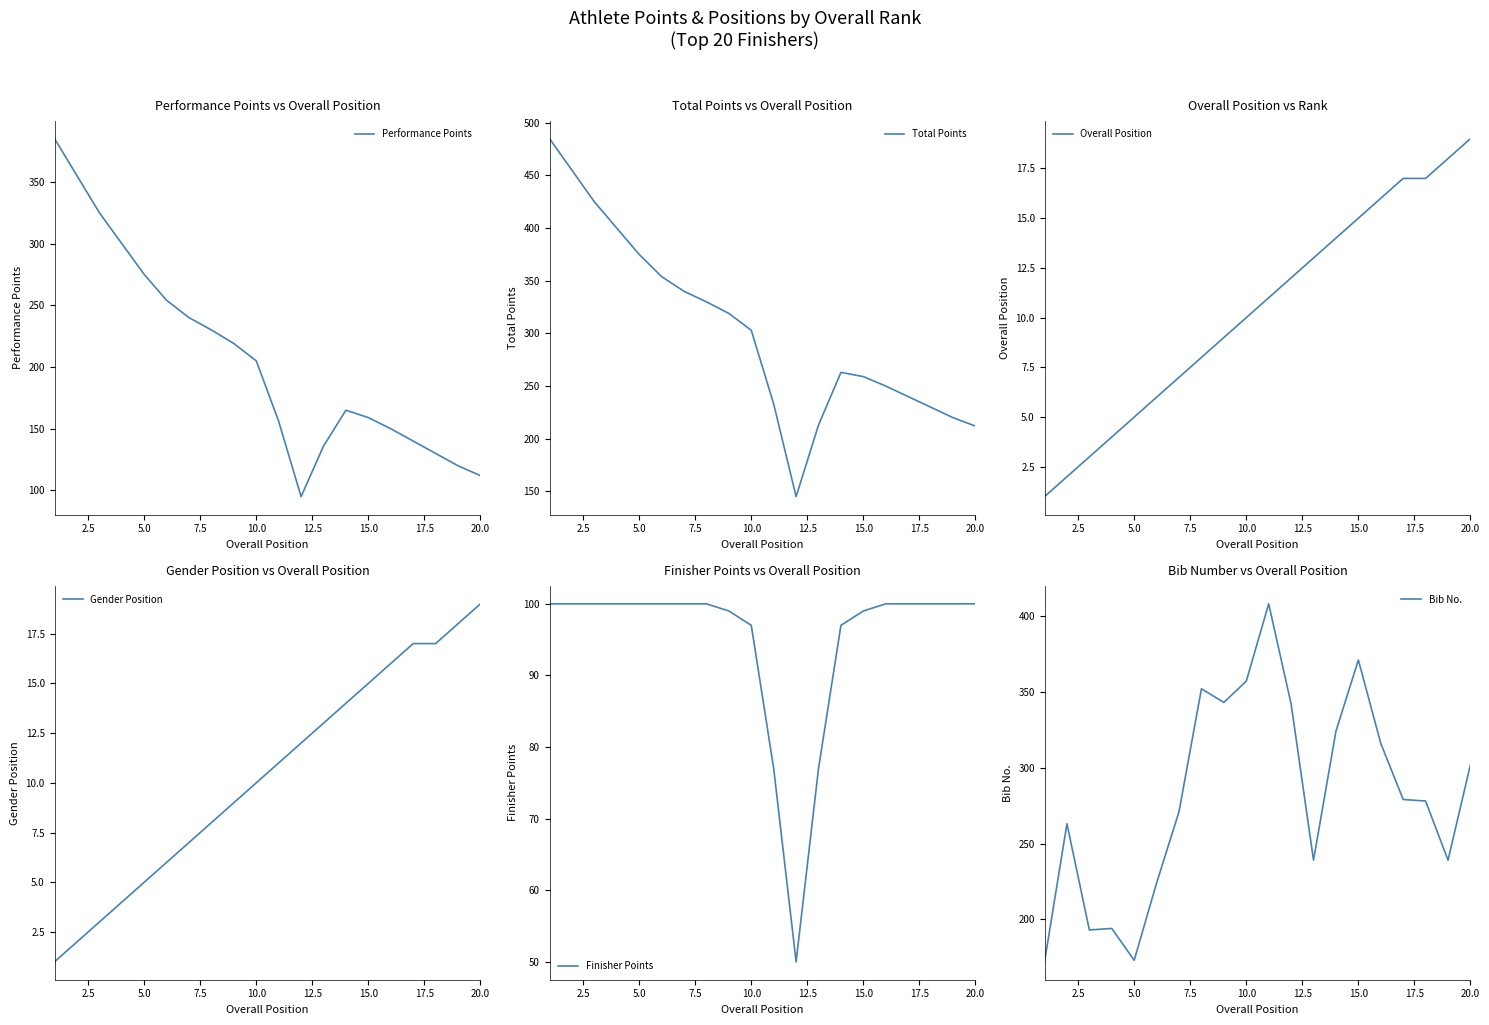

At how many categories does at least one series exceed 417?

3